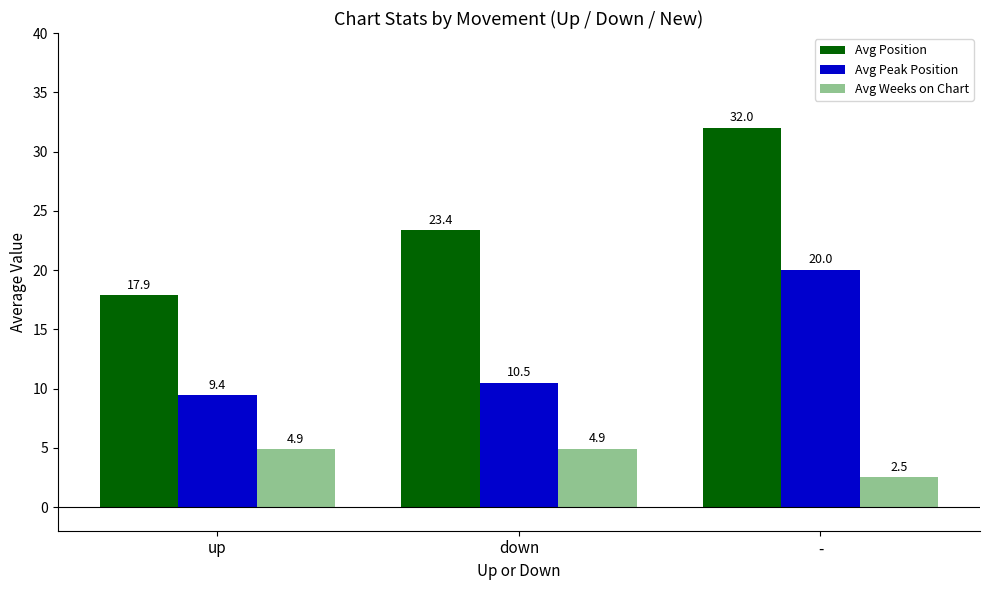

What is the average value of the Avg Position series?

24.4